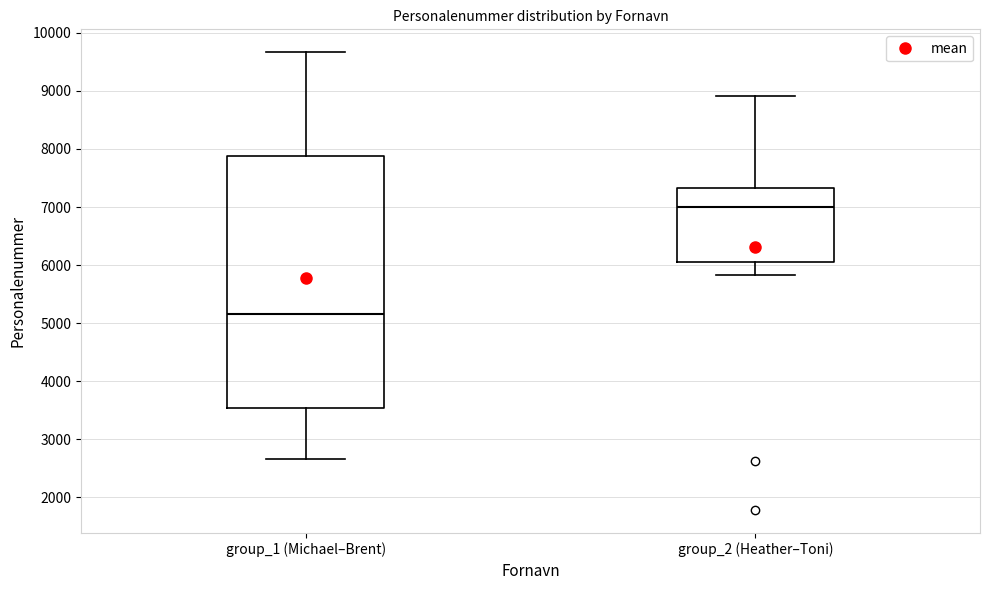

Reading left to right, transcribe this box plot: for each box, give where its median line is, the range the box spans, and where its two whiskers end, as read against the y-axis. The values are not printed on the chart, so give them approximately, as read against the axis.

group_1 (Michael–Brent): median 5200, box 3500 to 7900, whiskers 2700 to 9700
group_2 (Heather–Toni): median 7000, box 6000 to 7300, whiskers 5800 to 8900